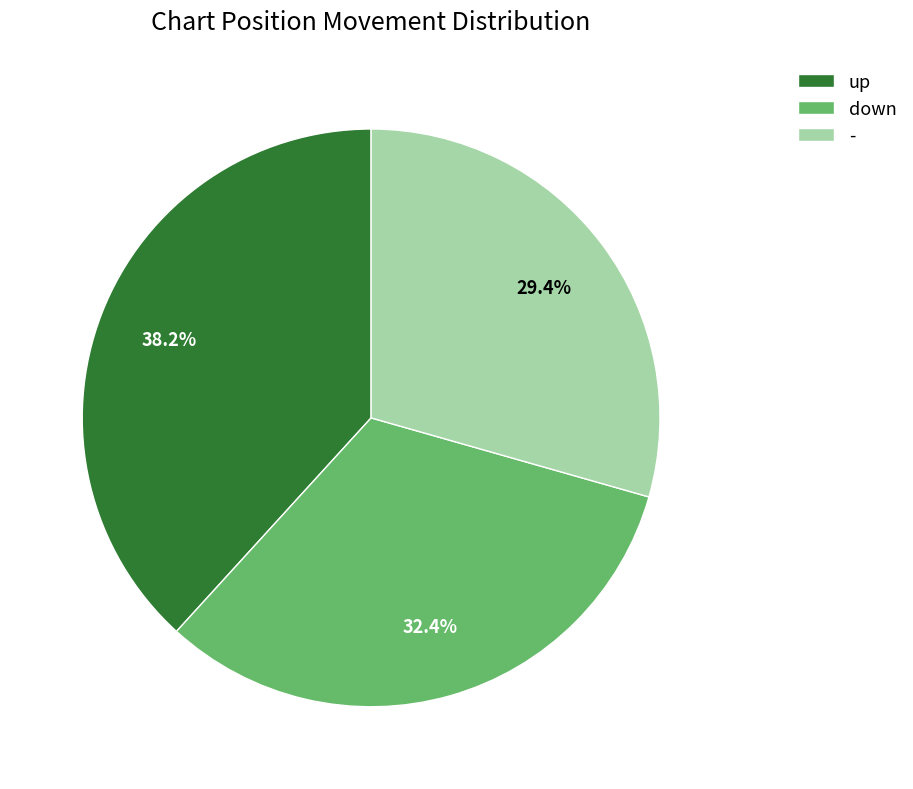

To the nearest percent, what is the difference between the up and down slice percentages?

6%